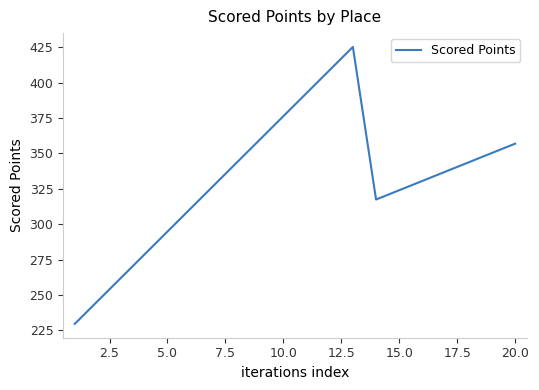

What is the greatest value displayed?

425.2